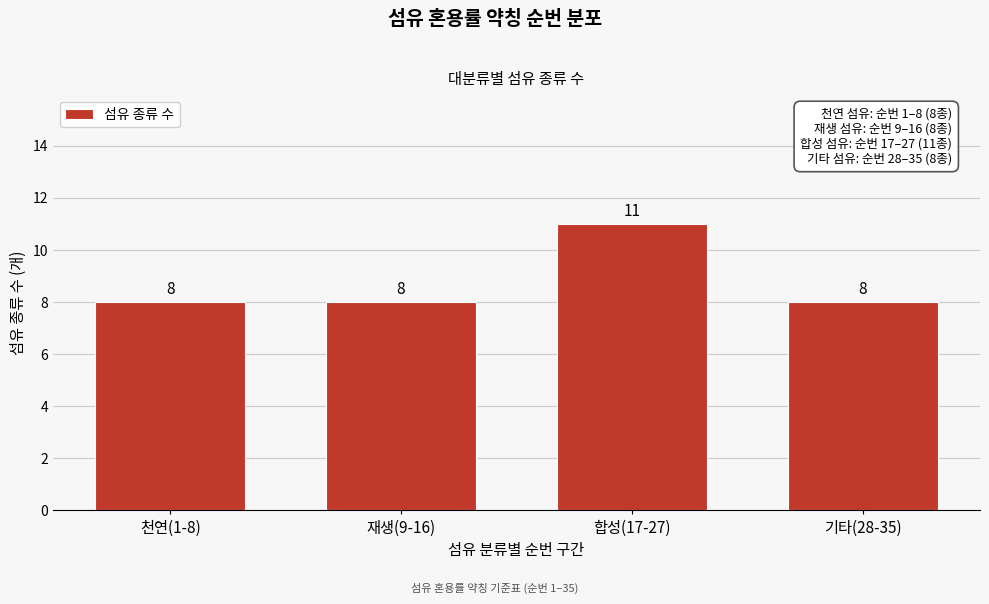

Reading left to right, list all the values displayed in this chart.

천연(1-8)=8	재생(9-16)=8	합성(17-27)=11	기타(28-35)=8